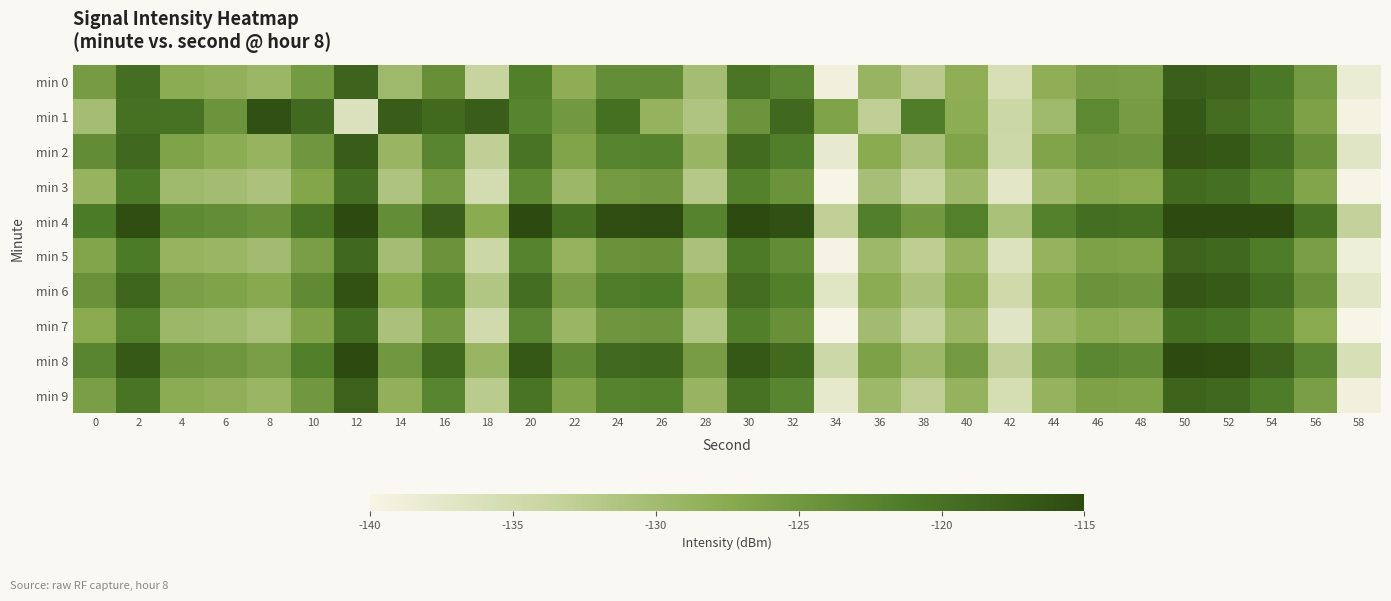

Reading left to right, transcribe all the data shown in this chart.

min 0: 0=-125.5	2=-119.5	4=-127.8	6=-128.3	8=-129.2	10=-125.4	12=-118.2	14=-129.7	16=-123.9	18=-133.7	20=-121.7	22=-128.0	24=-123.7	26=-123.4	28=-130.3	30=-120.5	32=-122.9	34=-139.1	36=-128.9	38=-132.2	40=-128.0	42=-135.8	44=-128.0	46=-125.6	48=-126.0	50=-117.7	52=-118.3	54=-120.8	56=-125.3	58=-138.3
min 1: 0=-130.3	2=-120.0	4=-120.1	6=-124.5	8=-115.8	10=-119.0	12=-136.3	14=-117.4	16=-119.1	18=-117.6	20=-122.3	22=-125.1	24=-119.9	26=-128.7	28=-131.2	30=-124.6	32=-118.9	34=-126.3	36=-132.8	38=-121.5	40=-127.9	42=-134.2	44=-129.7	46=-123.0	48=-125.5	50=-116.9	52=-119.3	54=-121.8	56=-126.2	58=-139.7
min 2: 0=-123.5	2=-118.9	4=-126.3	6=-127.8	8=-128.7	10=-124.9	12=-117.5	14=-129.0	16=-122.6	18=-132.9	20=-120.3	22=-126.7	24=-122.3	26=-122.1	28=-129.0	30=-119.2	32=-121.6	34=-137.9	36=-127.6	38=-130.9	40=-126.7	42=-134.5	44=-126.7	46=-124.3	48=-124.7	50=-116.4	52=-116.9	54=-119.5	56=-124.0	58=-137.0
min 3: 0=-128.8	2=-121.2	4=-129.7	6=-130.1	8=-131.0	10=-126.9	12=-119.7	14=-131.1	16=-125.3	18=-135.2	20=-123.2	22=-129.4	24=-125.2	26=-124.9	28=-131.8	30=-122.0	32=-124.3	34=-140.6	36=-130.4	38=-133.7	40=-129.5	42=-137.3	44=-129.5	46=-127.1	48=-127.5	50=-119.2	52=-119.7	54=-122.3	56=-126.8	58=-139.8
min 4: 0=-121.2	2=-115.7	4=-123.1	6=-123.6	8=-124.5	10=-120.3	12=-113.2	14=-123.6	16=-117.8	18=-127.6	20=-113.6	22=-119.9	24=-115.6	26=-115.3	28=-122.2	30=-113.5	32=-115.8	34=-133.1	36=-121.8	38=-125.1	40=-121.9	42=-130.8	44=-121.9	46=-119.6	48=-119.9	50=-111.7	52=-112.2	54=-113.8	56=-120.3	58=-133.3
min 5: 0=-126.8	2=-121.2	4=-128.7	6=-129.1	8=-130.0	10=-125.9	12=-118.8	14=-130.2	16=-124.4	18=-134.3	20=-122.3	22=-128.5	24=-124.3	26=-124.0	28=-130.9	30=-121.1	32=-123.4	34=-139.7	36=-129.5	38=-132.8	40=-128.6	42=-136.4	44=-128.6	46=-126.2	48=-126.6	50=-118.3	52=-118.8	54=-121.4	56=-125.9	58=-138.9
min 6: 0=-124.1	2=-118.6	4=-126.0	6=-126.5	8=-127.3	10=-123.2	12=-116.2	14=-127.6	16=-121.7	18=-131.5	20=-119.5	22=-125.8	24=-121.5	26=-121.2	28=-128.1	30=-119.3	32=-121.7	34=-137.0	36=-127.7	38=-131.0	40=-126.8	42=-134.6	44=-126.8	46=-124.5	48=-124.8	50=-116.5	52=-117.1	54=-119.6	56=-124.1	58=-137.2
min 7: 0=-127.5	2=-121.9	4=-129.3	6=-129.8	8=-130.7	10=-126.6	12=-119.5	14=-130.9	16=-125.1	18=-134.9	20=-122.8	22=-129.2	24=-124.8	26=-124.6	28=-131.5	30=-121.7	32=-124.0	34=-140.3	36=-130.0	38=-133.3	40=-129.2	42=-137.0	44=-129.2	46=-127.8	48=-128.2	50=-119.9	52=-120.4	54=-123.0	56=-127.5	58=-140.6
min 8: 0=-122.6	2=-117.0	4=-124.5	6=-124.9	8=-125.8	10=-121.7	12=-114.6	14=-125.0	16=-119.2	18=-129.0	20=-116.9	22=-123.3	24=-118.9	26=-118.7	28=-125.6	30=-116.8	32=-119.1	34=-134.4	36=-126.1	38=-129.5	40=-125.3	42=-133.1	44=-125.3	46=-122.9	48=-123.3	50=-115.0	52=-115.5	54=-118.1	56=-122.6	58=-135.7
min 9: 0=-125.9	2=-120.3	4=-127.8	6=-128.2	8=-129.1	10=-125.0	12=-117.9	14=-128.4	16=-122.5	18=-132.3	20=-120.3	22=-126.6	24=-122.3	26=-122.0	28=-128.9	30=-120.1	32=-122.5	34=-137.7	36=-129.5	38=-132.8	40=-128.6	42=-135.4	44=-128.6	46=-126.2	48=-126.6	50=-118.3	52=-118.8	54=-121.4	56=-125.9	58=-139.1